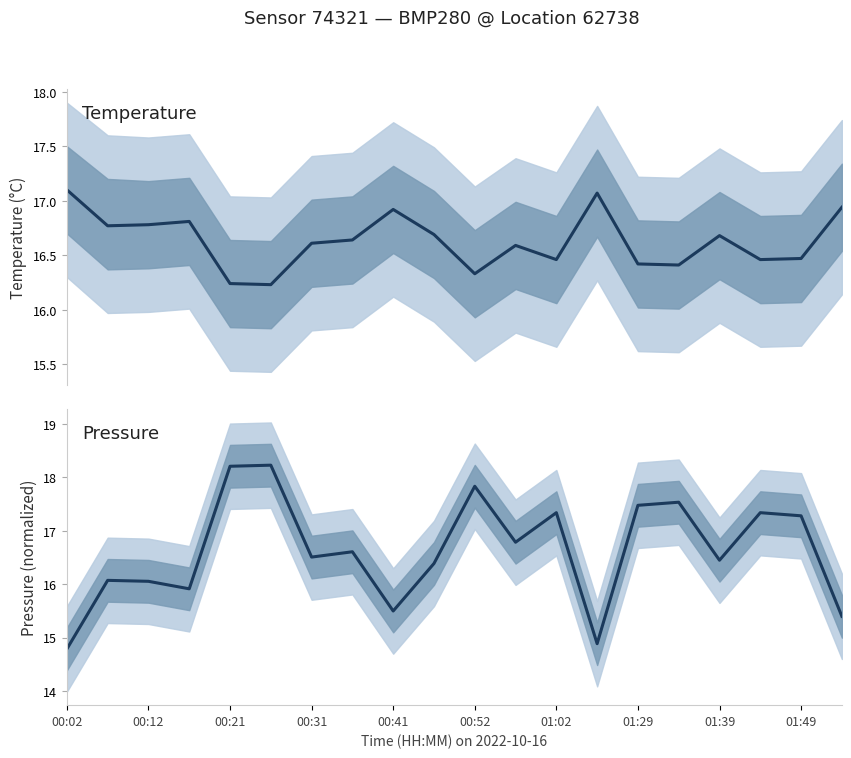

What is the maximum value shown in the chart?

18.2